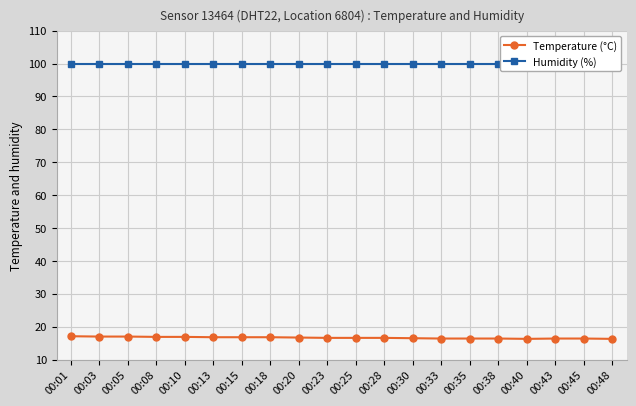

What is the value of the Temperature (°C) point at the 1st from the left?

17.1